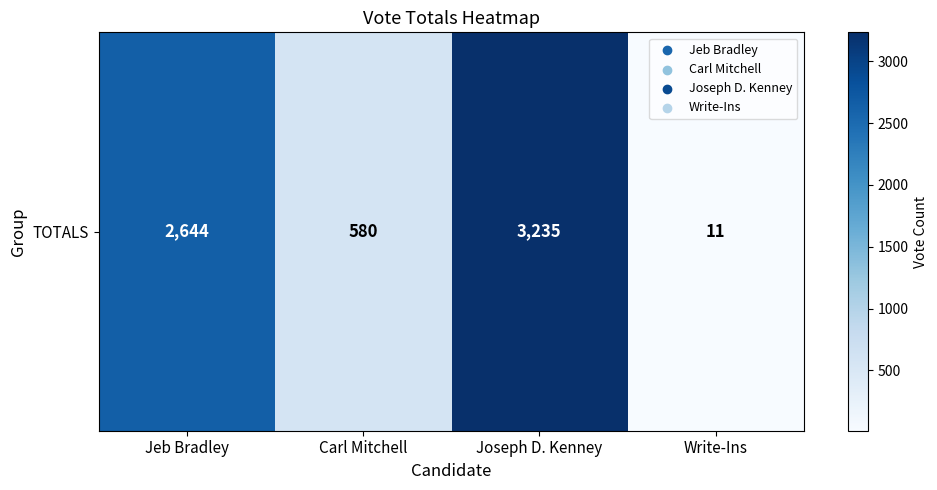

What is the average value?

1618